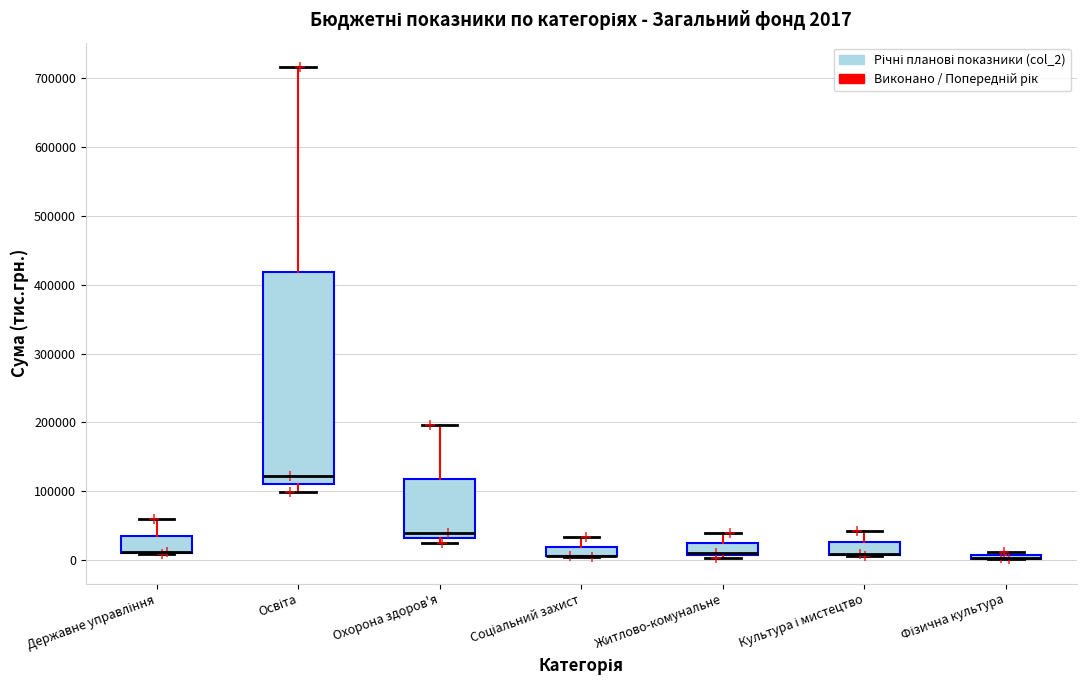

Comparing the boxes themselves (not the whiskers), which one is the tallest?

Освіта